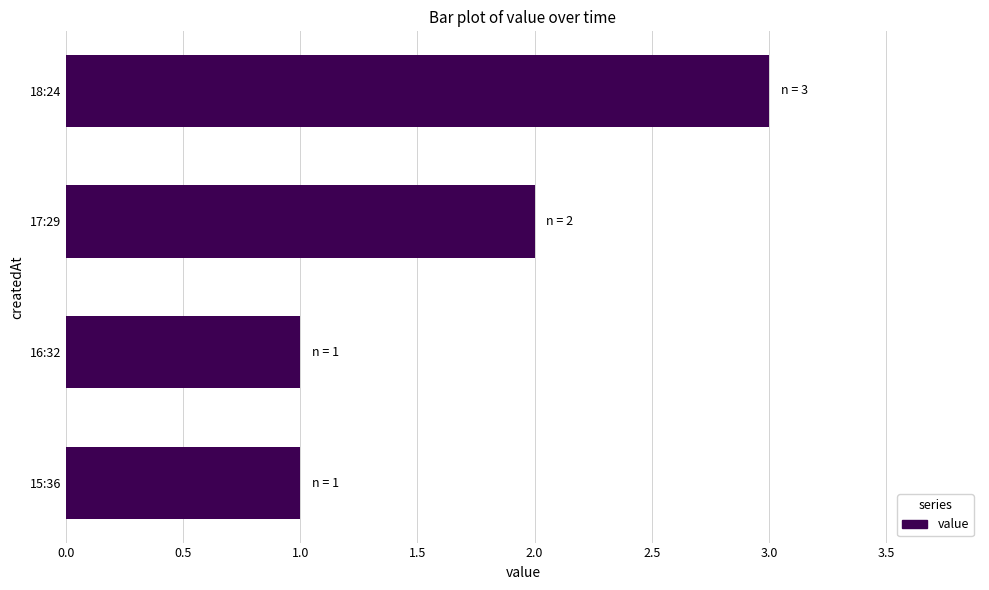

Read the value at 18:24.

3